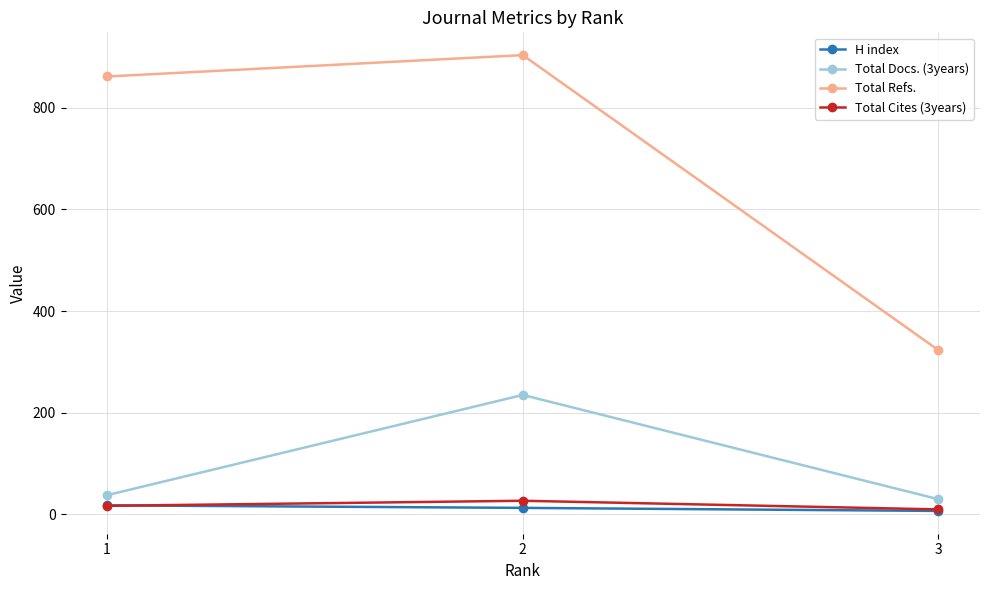

The value of Total Refs. at 1 is 861. True or false?

True